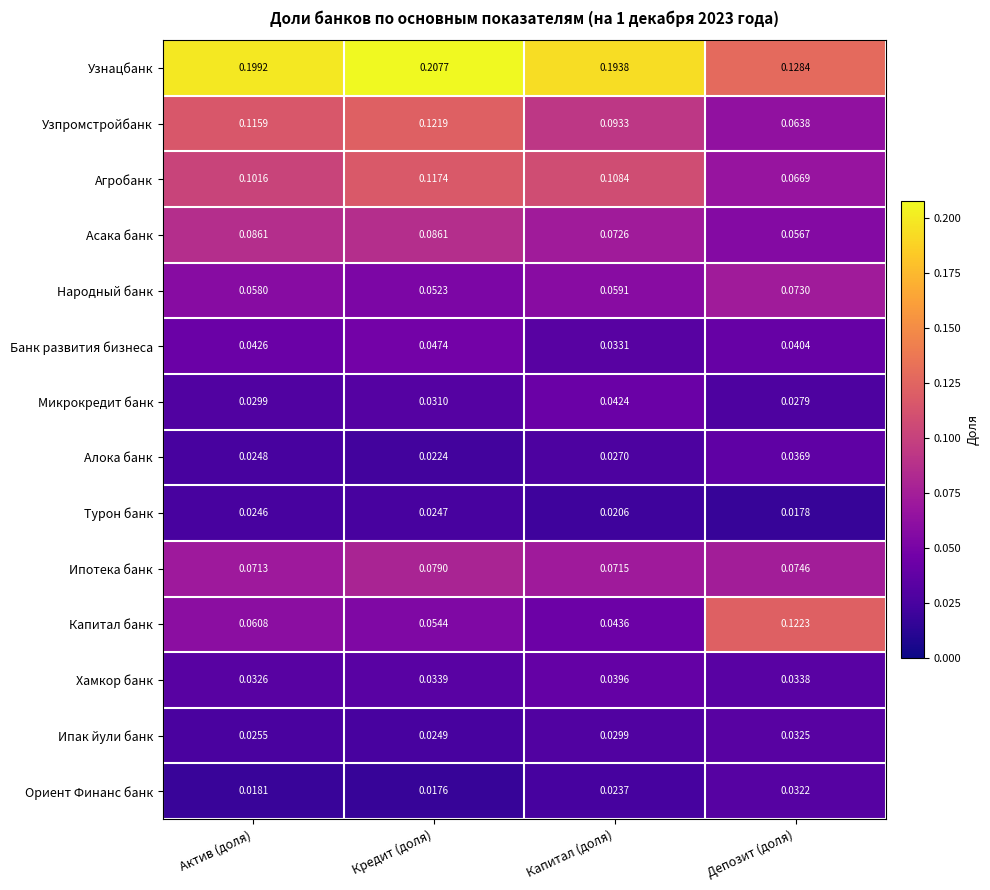

Which category has the highest value across all series?

Кредит (доля)